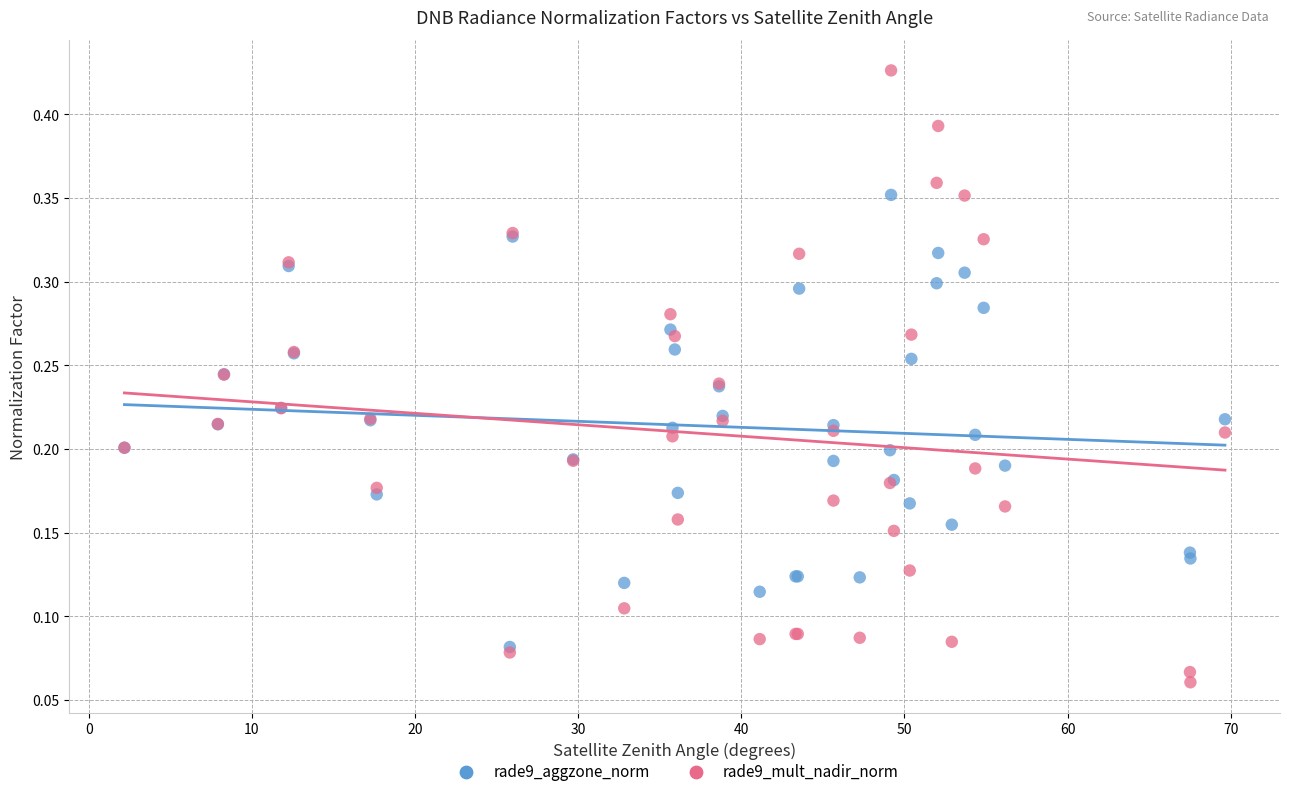

Which series reaches the maximum Y coordinate?

rade9_mult_nadir_norm